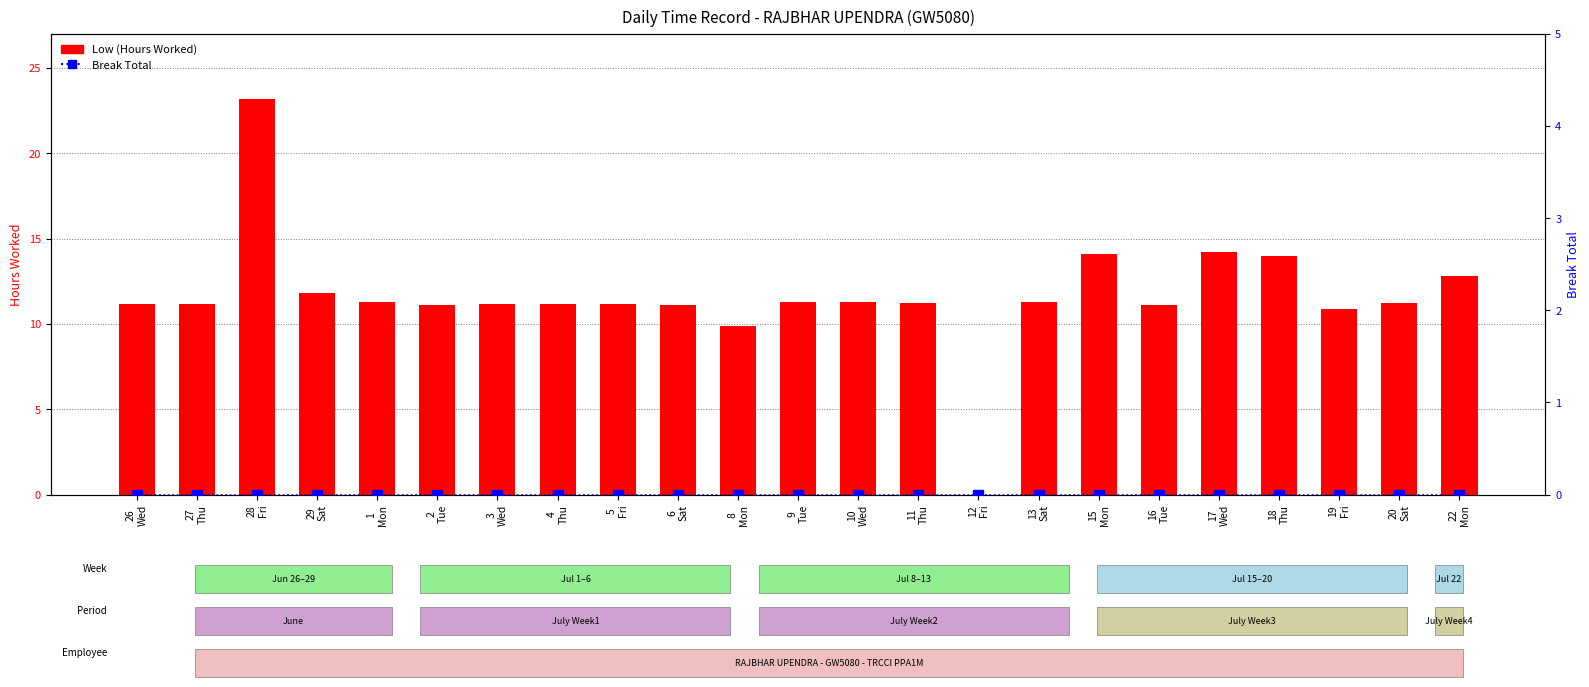

At which label does Break Total reach its minimum?

26
Wed